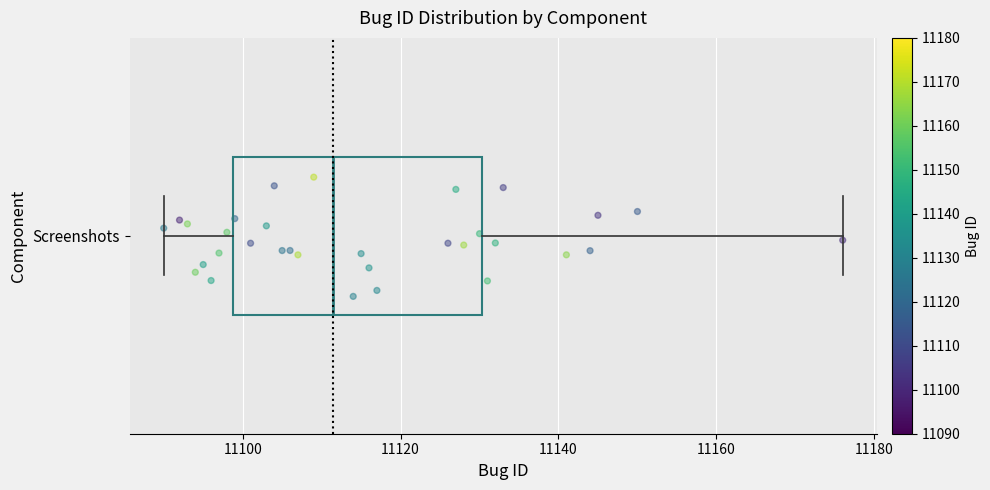

Transcribe this box plot: give where the median line is, the range the box spans, and where the two whiskers end, as read against the x-axis. The values are not printed on the chart, so give them approximately, as read against the axis.

median 11112, box 11098 to 11130, whiskers 11090 to 11176